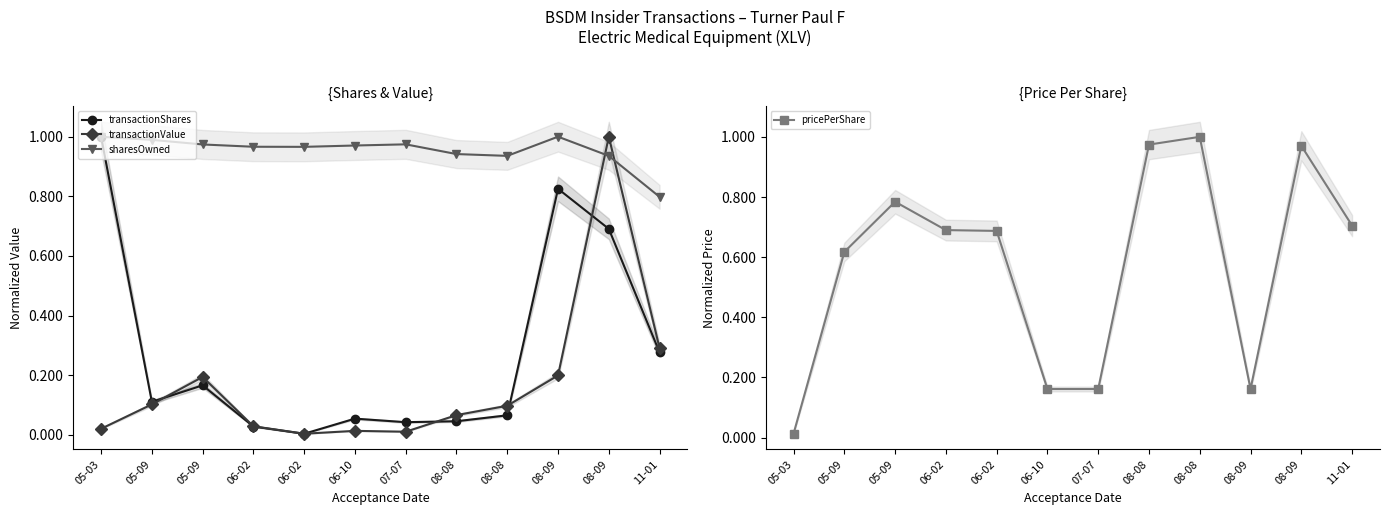

Reading right to left, extract all data points from this chart.

transactionShares: 0.3	0.7	0.8	0.1	0.0	0.0	0.1	0.0	0.0	0.2	0.1	1.0
transactionValue: 0.3	1.0	0.2	0.1	0.1	0.0	0.0	0.0	0.0	0.2	0.1	0.0
sharesOwned: 0.8	0.9	1.0	0.9	0.9	1.0	1.0	1.0	1.0	1.0	1.0	1.0
pricePerShare: 0.7	1.0	0.2	1.0	1.0	0.2	0.2	0.7	0.7	0.8	0.6	0.0